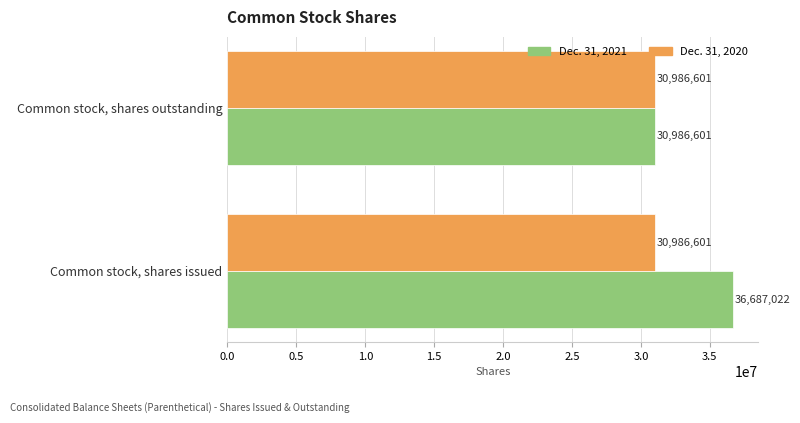

True or false: Dec. 31, 2020 has a value of 53900452 at Common stock, shares outstanding.

False